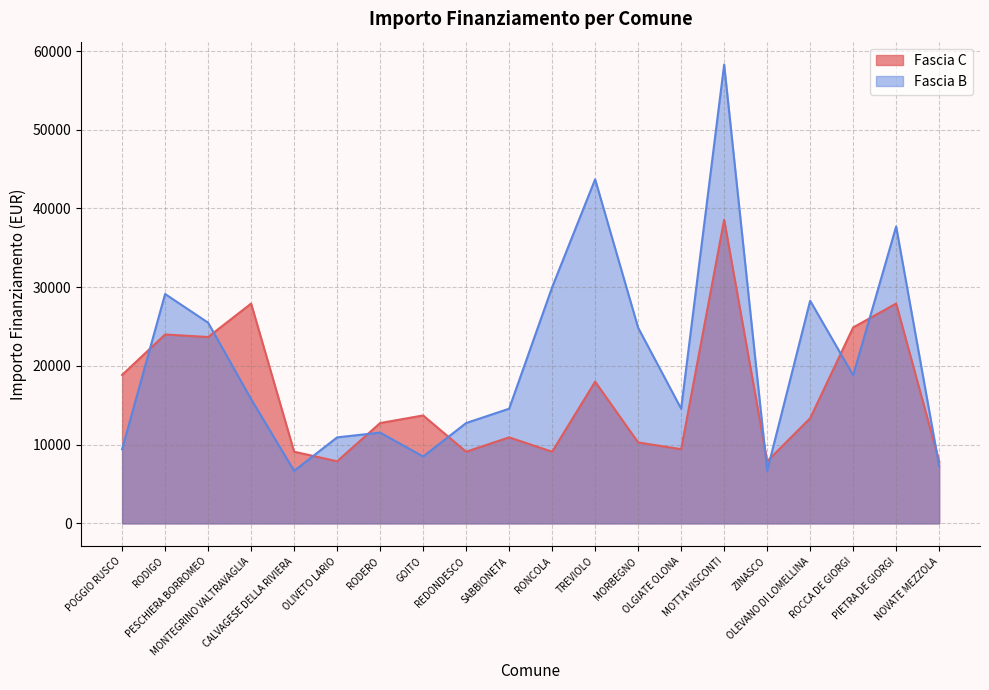

Reading left to right, transcribe all the data shown in this chart.

Fascia C: 18854	23996	23673	27922	9105	7891	12747	13712	9105	10926	9105	17997	10284	9427	38565	7891	13354	24887	27922	7891
Fascia B: 9427	29136	25494	15782	6677	10926	11533	8498	12747	14568	29995	43707	24853	14568	58272	6677	28281	18817	37708	7284